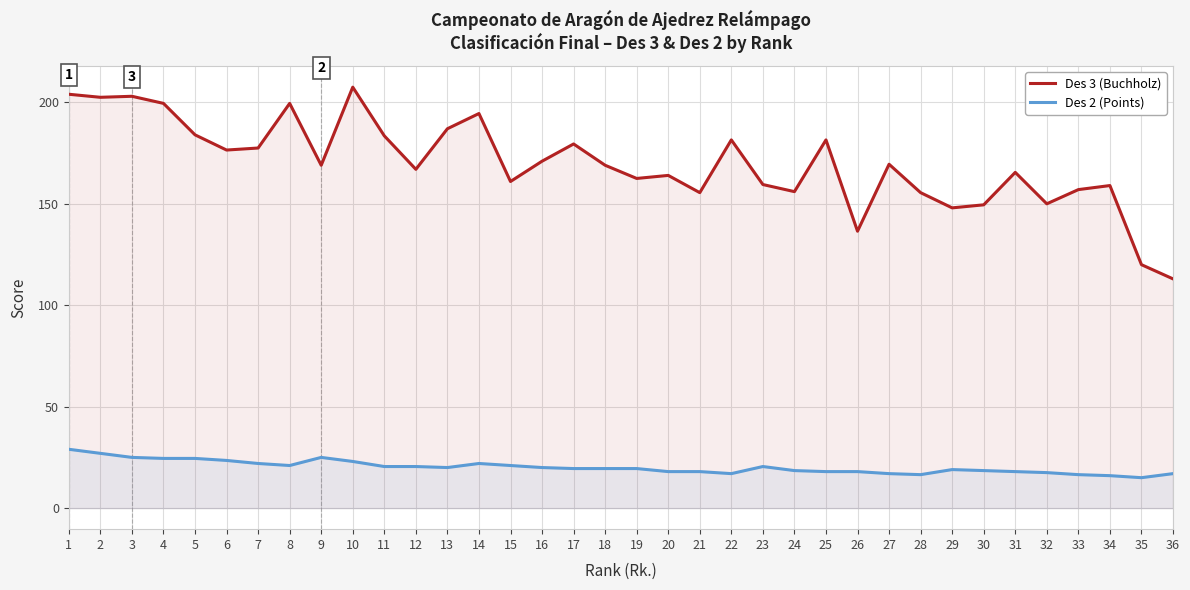

How many interior local valleys does the Des 3 (Buchholz) series have?

11